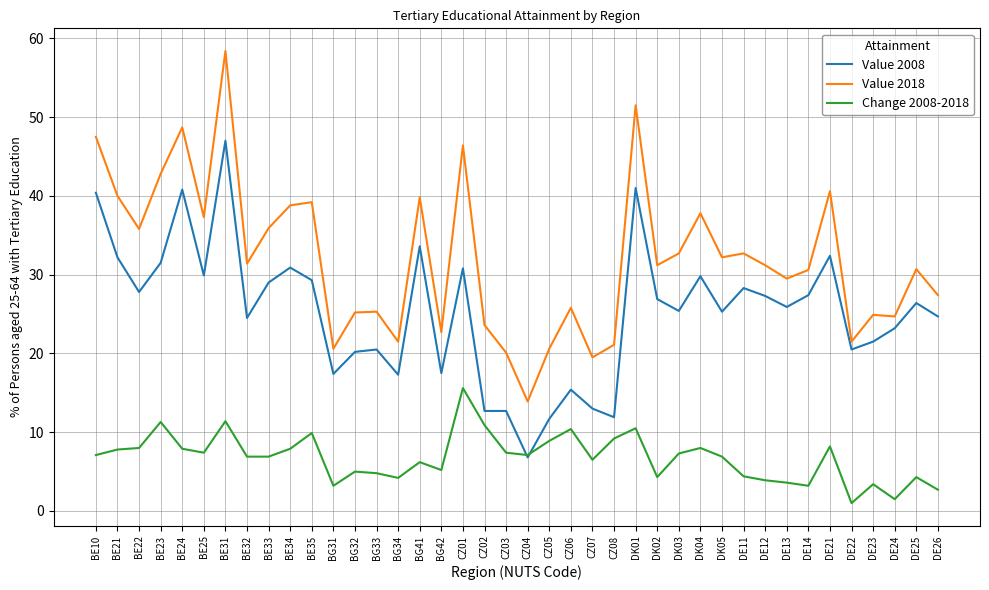

Is the value of Change 2008-2018 at DE12 greater than the value of Value 2008 at BG32?

No